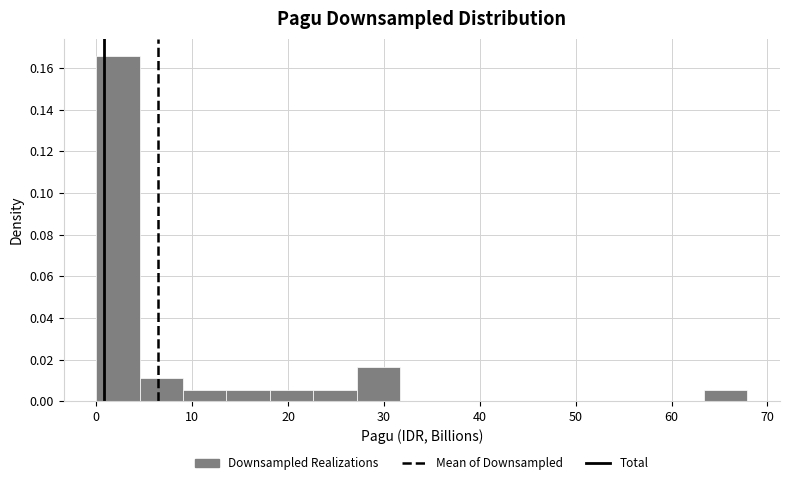

Reading left to right, list every bar in this chart as the range it spans on the x-axis followed by its height. Neither the bar edges nor the heights are printed on the chart, so give them approximately, as read against the axes.

0 to 5: 0.166
5 to 9: 0.012
9 to 14: 0.006
14 to 18: 0.006
18 to 23: 0.006
23 to 27: 0.006
27 to 32: 0.016
32 to 36: 0
36 to 41: 0
41 to 45: 0
45 to 50: 0
50 to 54: 0
54 to 59: 0
59 to 63: 0
63 to 68: 0.006